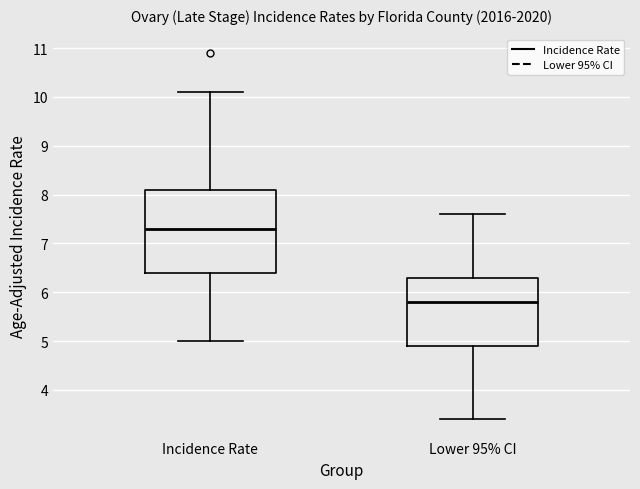

Comparing the boxes themselves (not the whiskers), which one is the tallest?

Incidence Rate